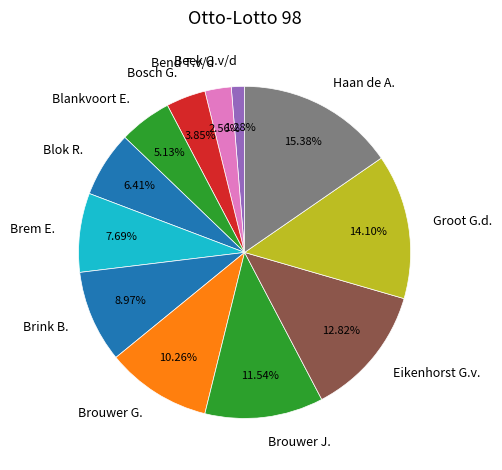

To the nearest percent, what percentage of the pie is Blankvoort E.?

5%